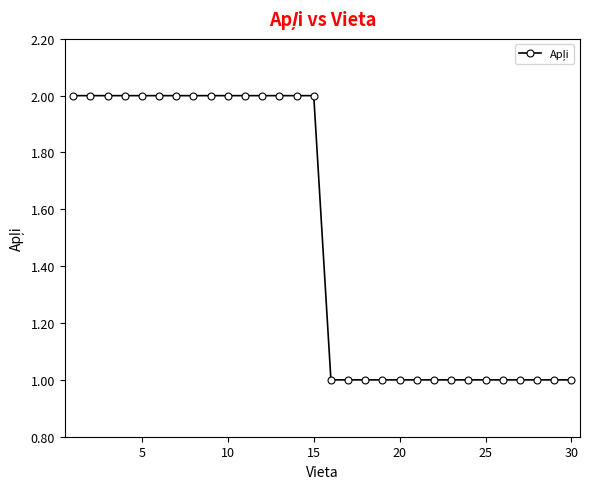

How many values are between 1 and 2?

30